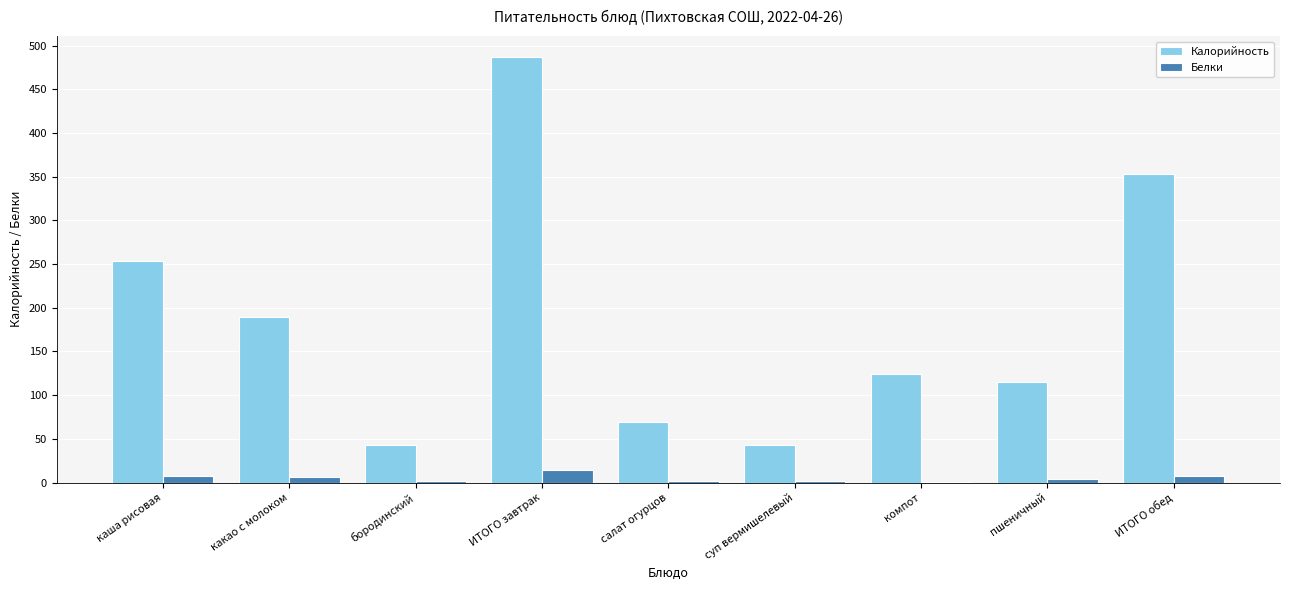

Is the value of Белки at компот greater than the value of Калорийность at ИТОГО обед?

No